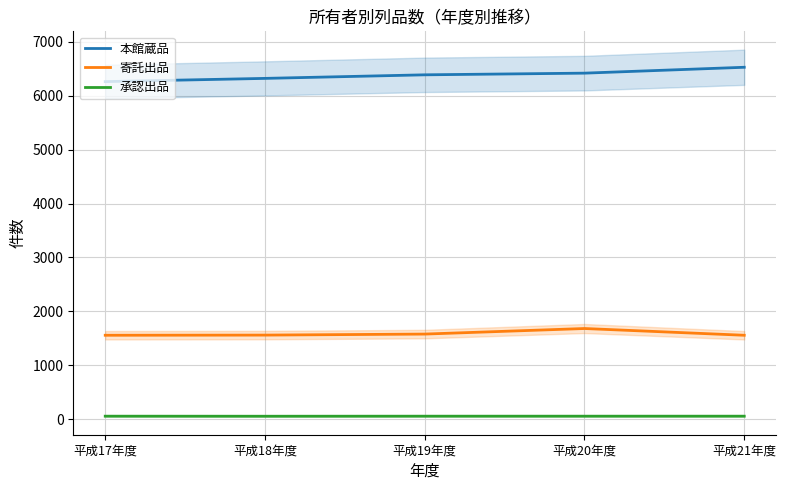

Which series has the widest spread of values?

本館蔵品